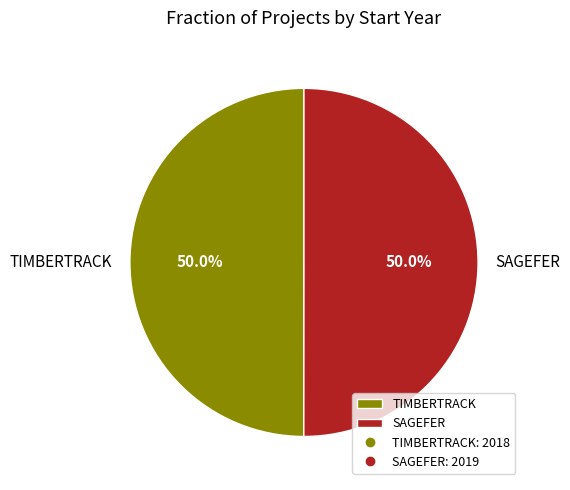

To the nearest percent, what percentage of the pie is TIMBERTRACK?

50%